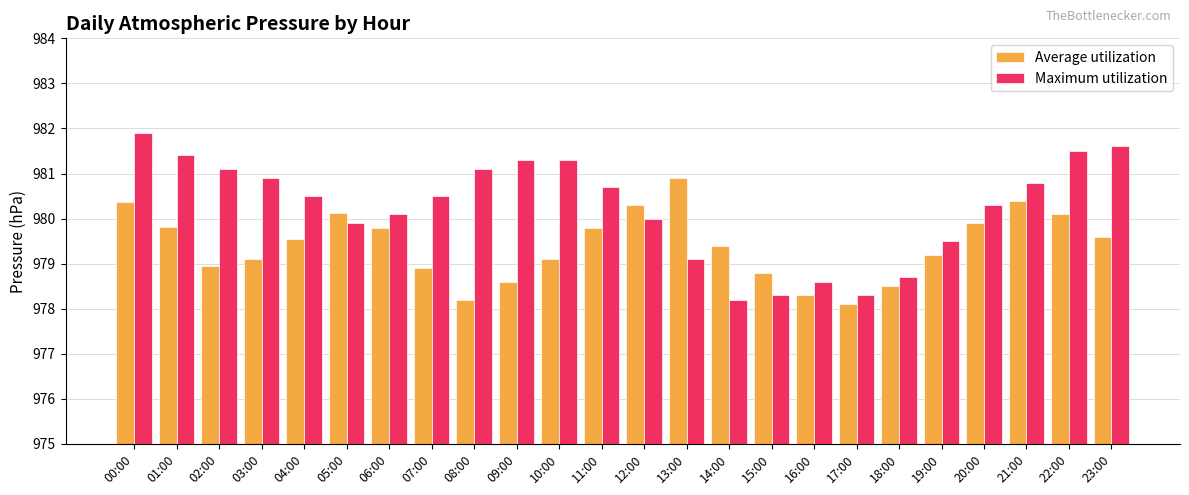

The Maximum utilization series shows 476.2 at 23:00. True or false?

False